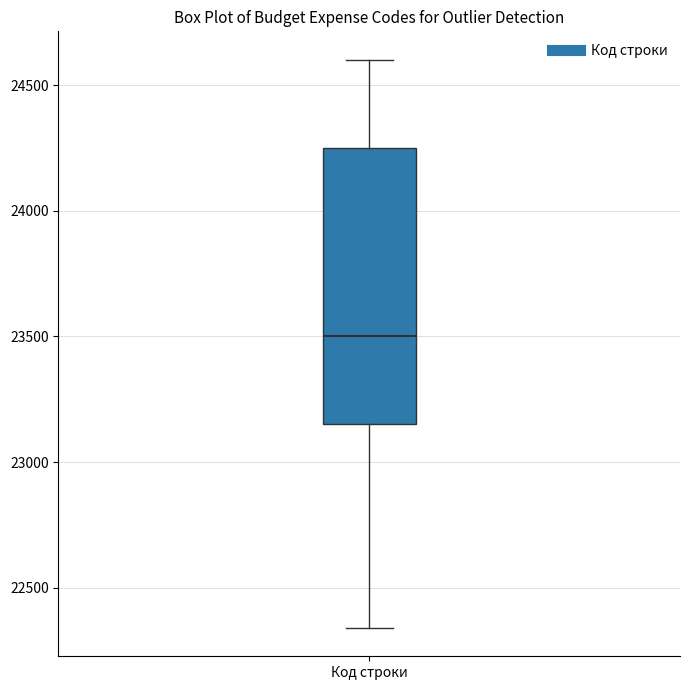

Transcribe this box plot: give where the median line is, the range the box spans, and where the two whiskers end, as read against the y-axis. The values are not printed on the chart, so give them approximately, as read against the axis.

median 23500, box 23150 to 24250, whiskers 22350 to 24600